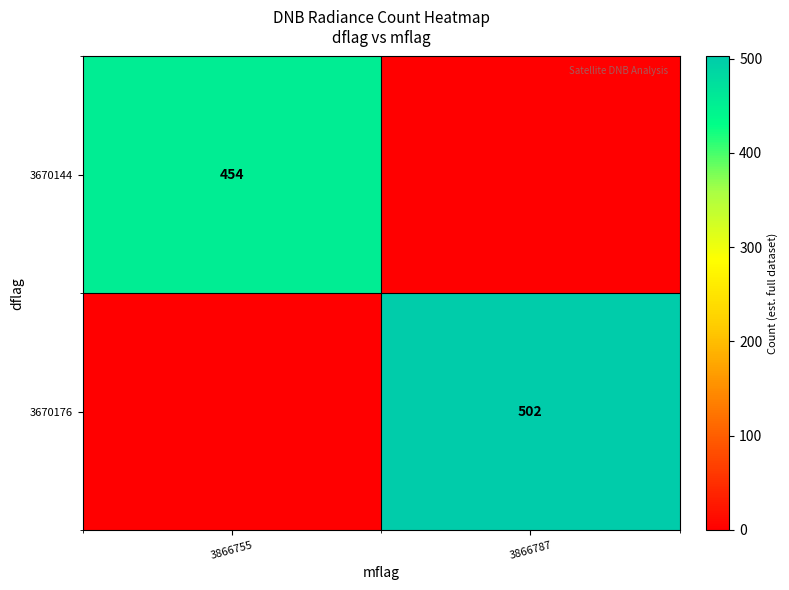

Which has a higher value, 3866755 or 3866787?

3866755